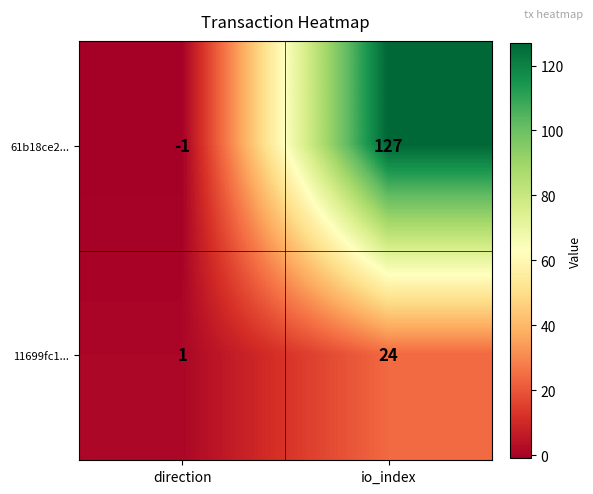

Which series has the widest spread of values?

61b18ce2...